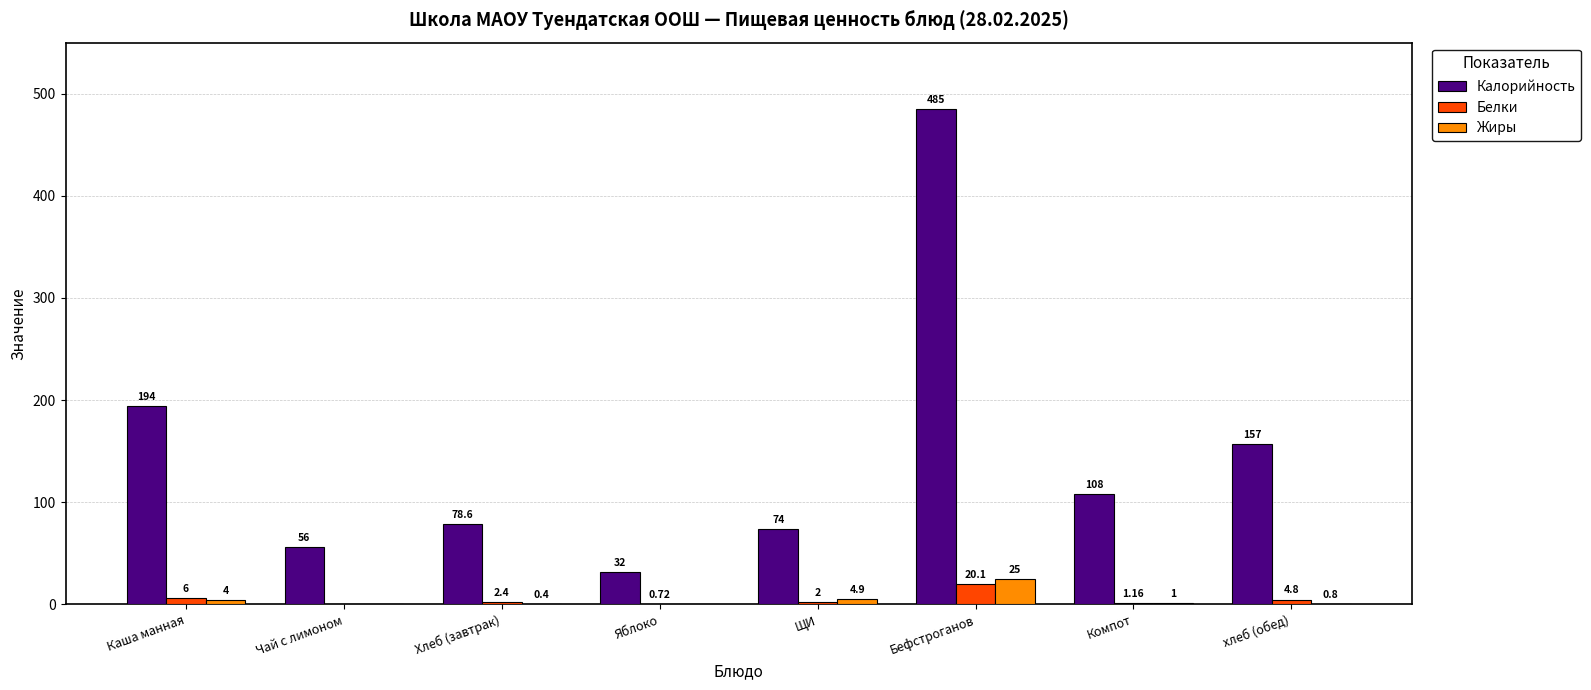

Which series changed the most between Яблоко and Компот?

Калорийность